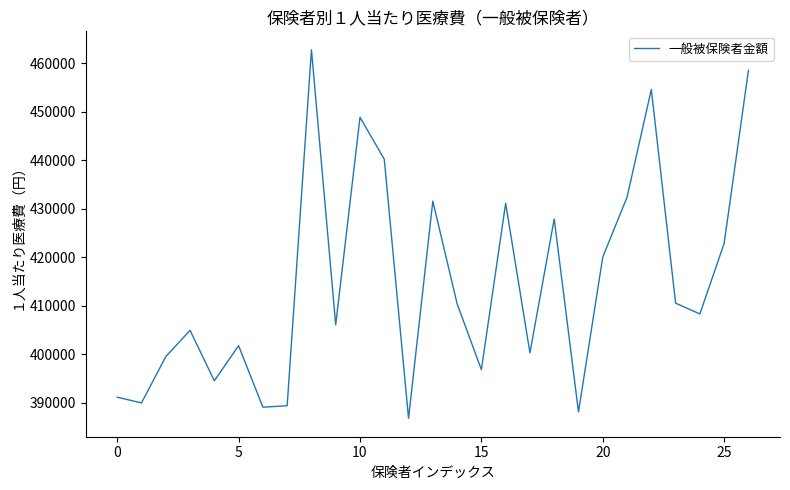

What is the minimum value shown in the chart?

386758